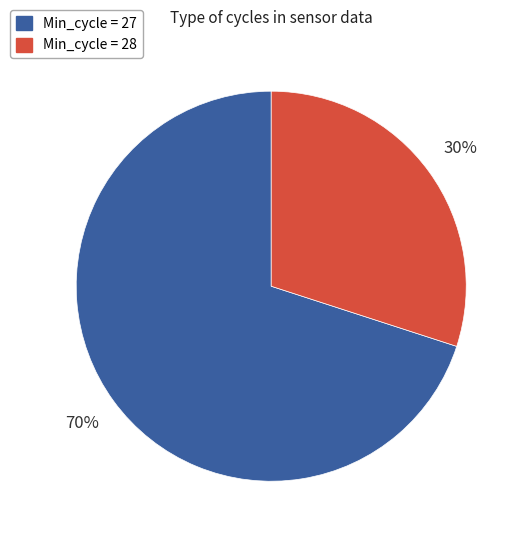

Is there any slice that represents more than half of the pie?

Yes